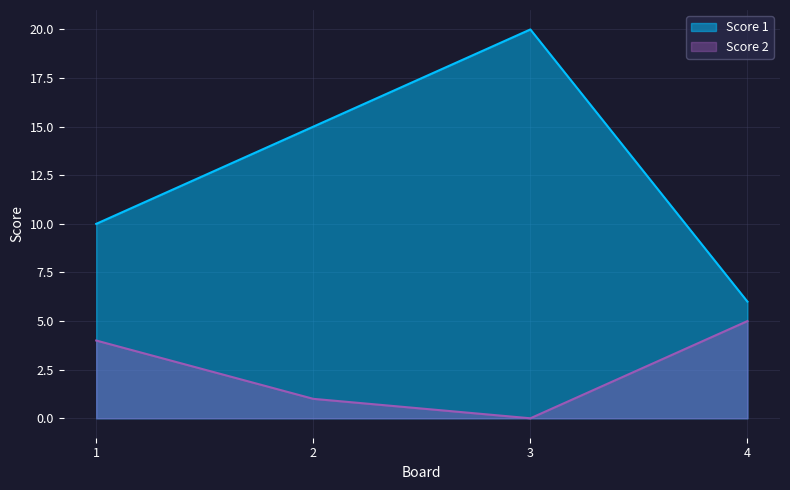

Rank the categories by Score 2 value from highest to lowest.

4, 1, 2, 3